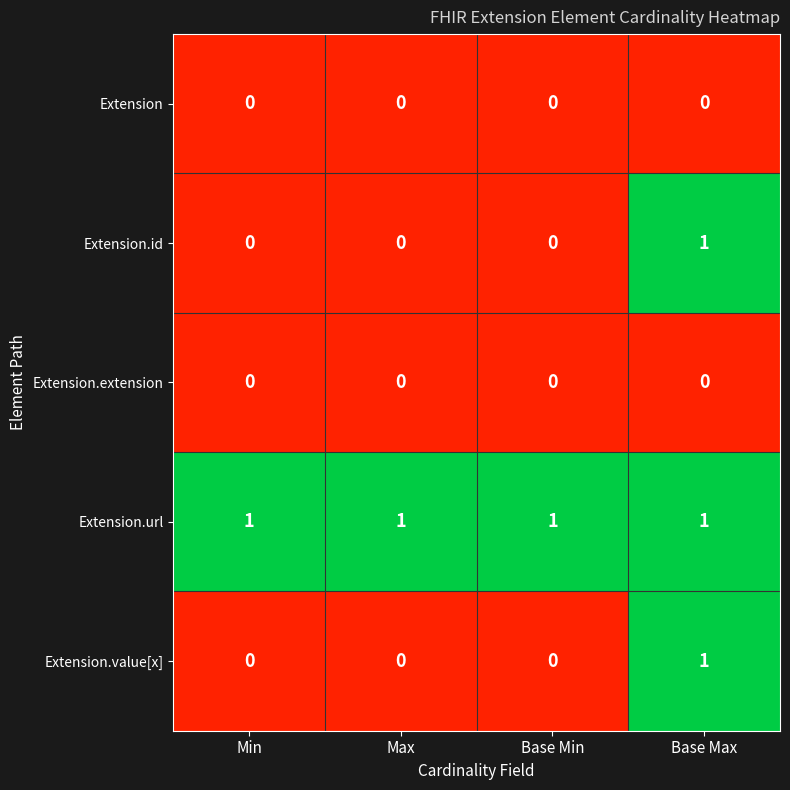

At which label does Extension.value[x] reach its peak?

Base Max